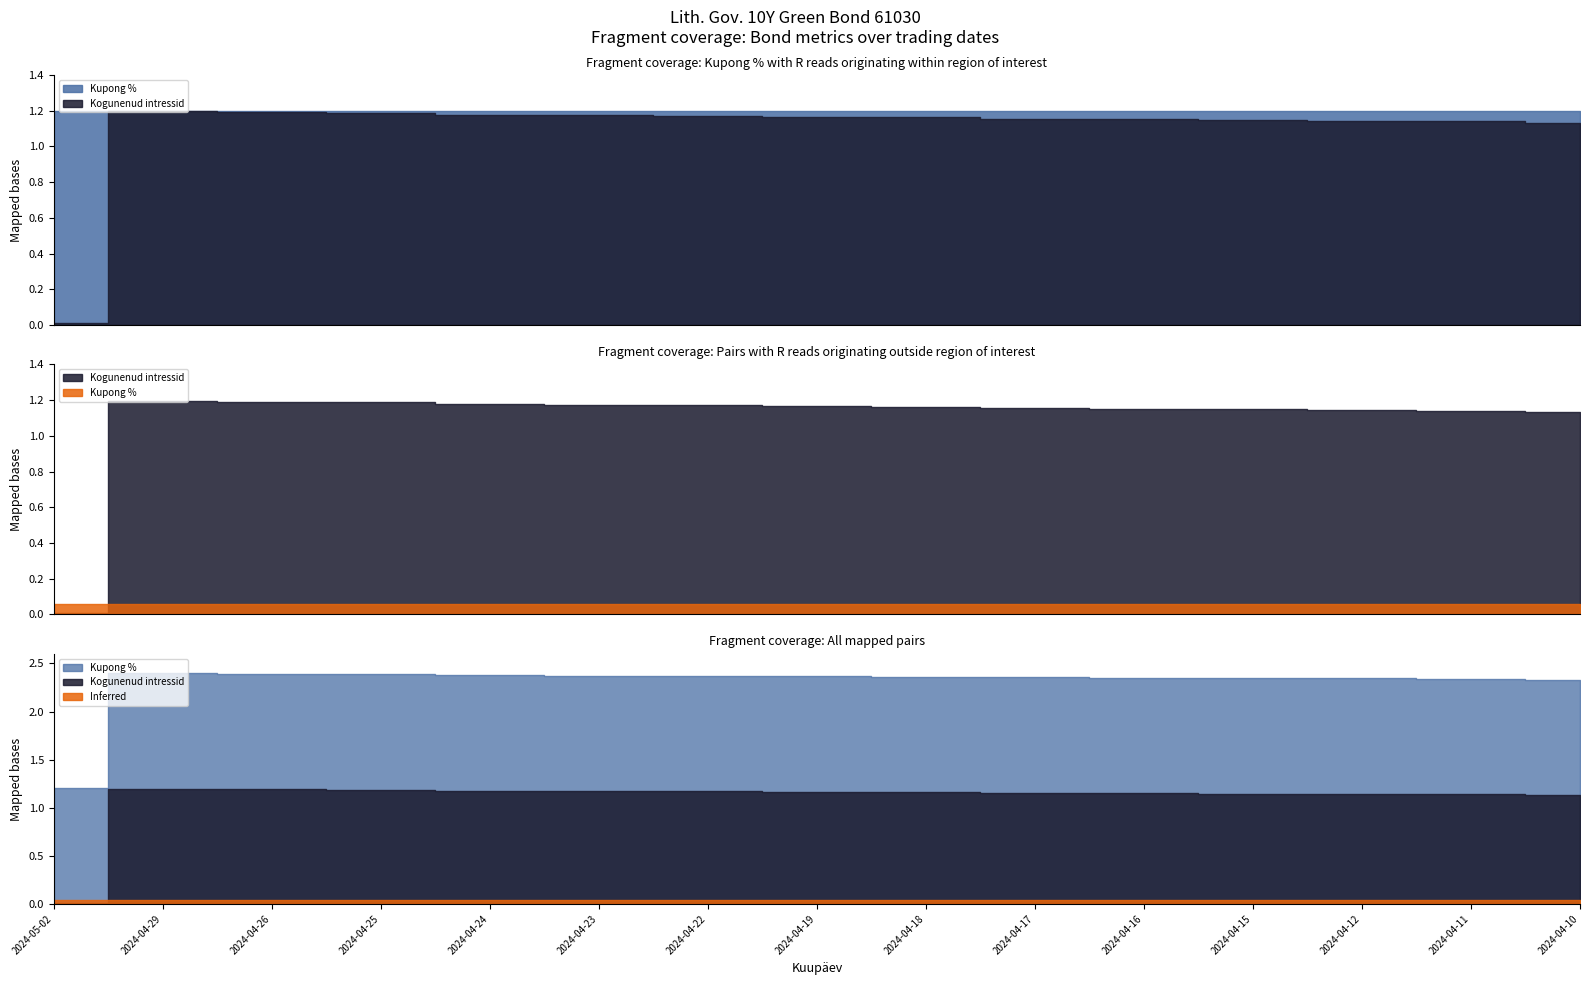

Is it true that Kupong % equals 1.2 at 2024-04-29?

True